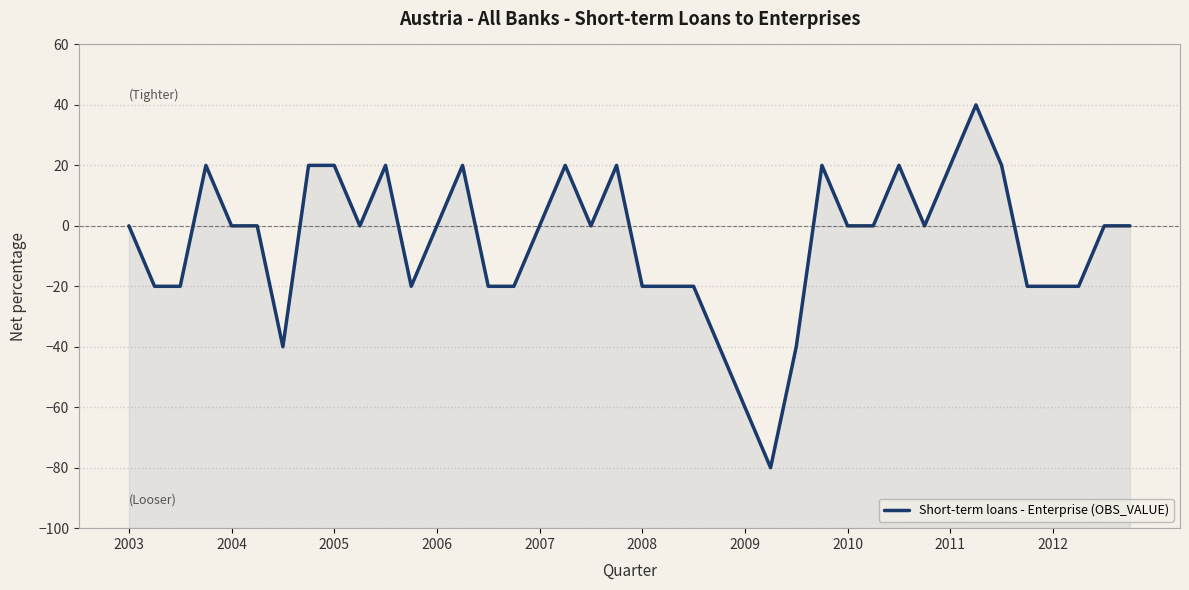

What is the sum of all values?

-220